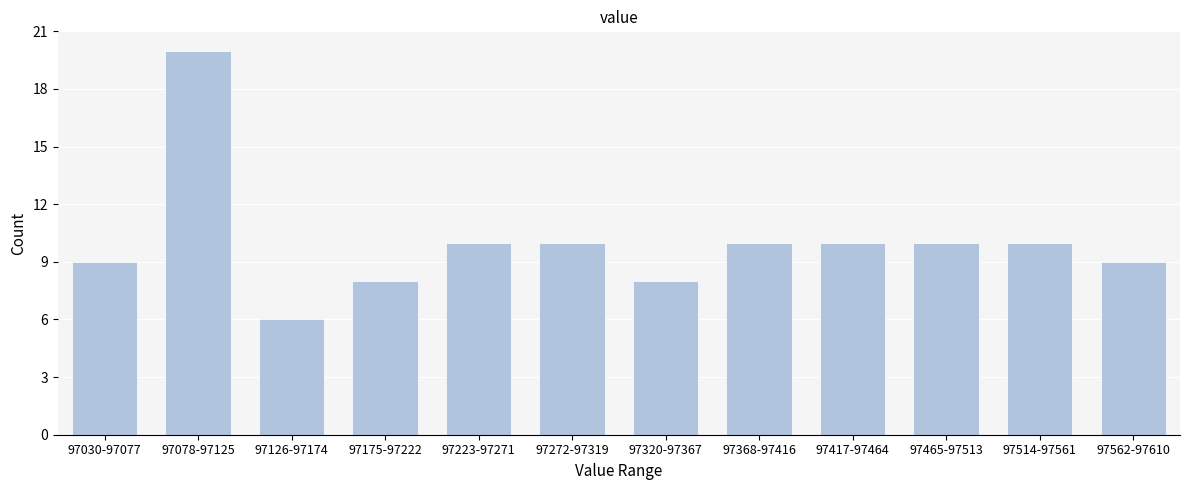

Reading left to right, what are all the values shown in this chart?

9	20	6	8	10	10	8	10	10	10	10	9